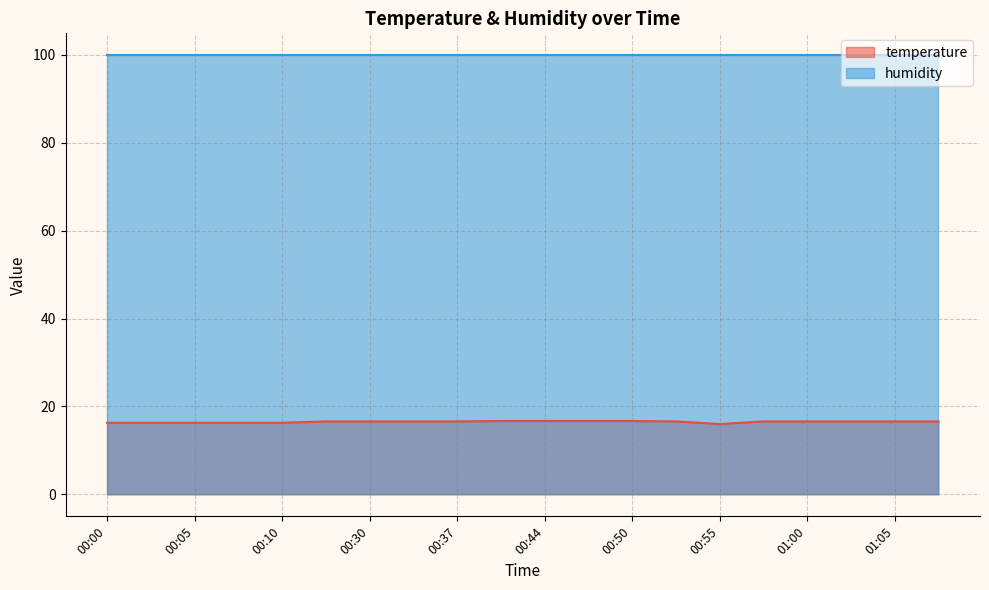

Is it true that the value at 00:08 is 16.3?

True